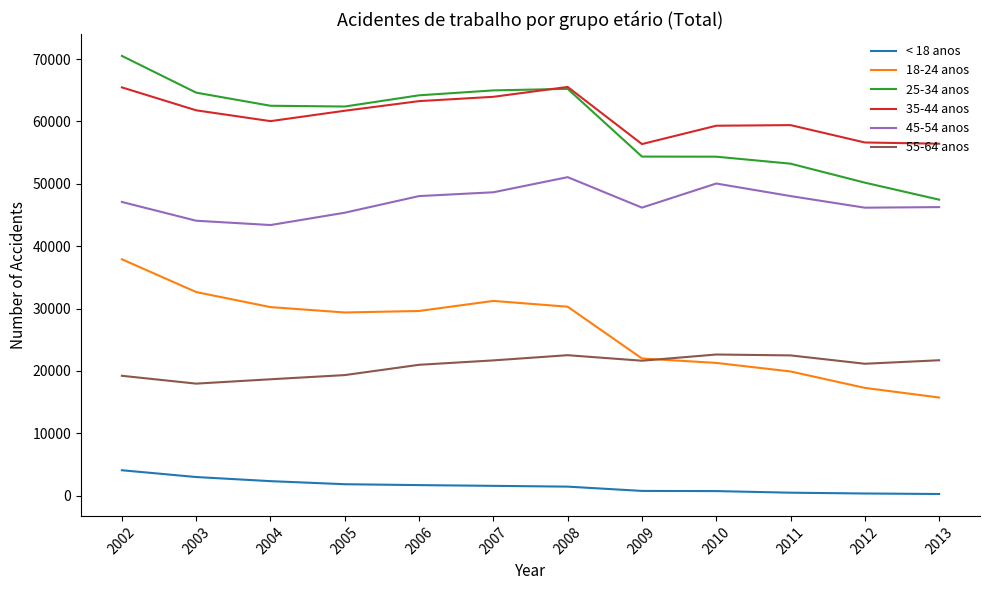

What are all the series names shown in the legend?

< 18 anos, 18-24 anos, 25-34 anos, 35-44 anos, 45-54 anos, 55-64 anos